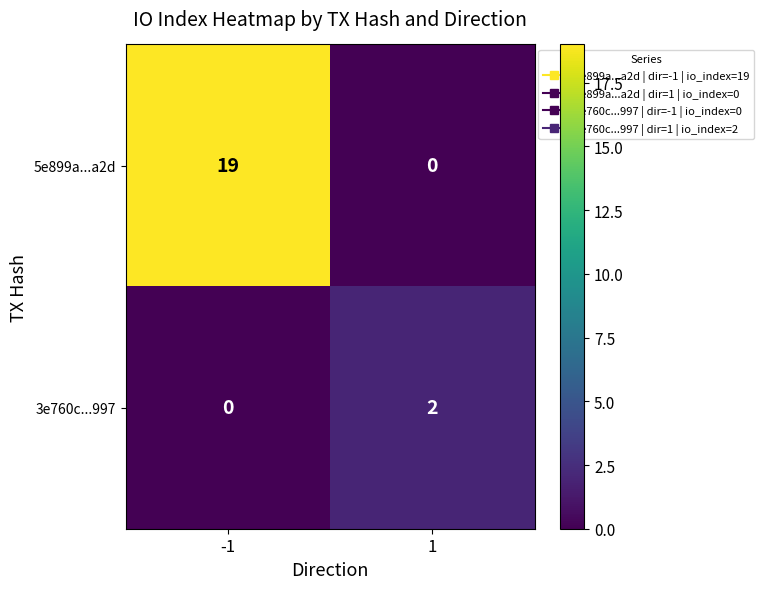

How many positive values does the 5e899a...a2d series have?

1